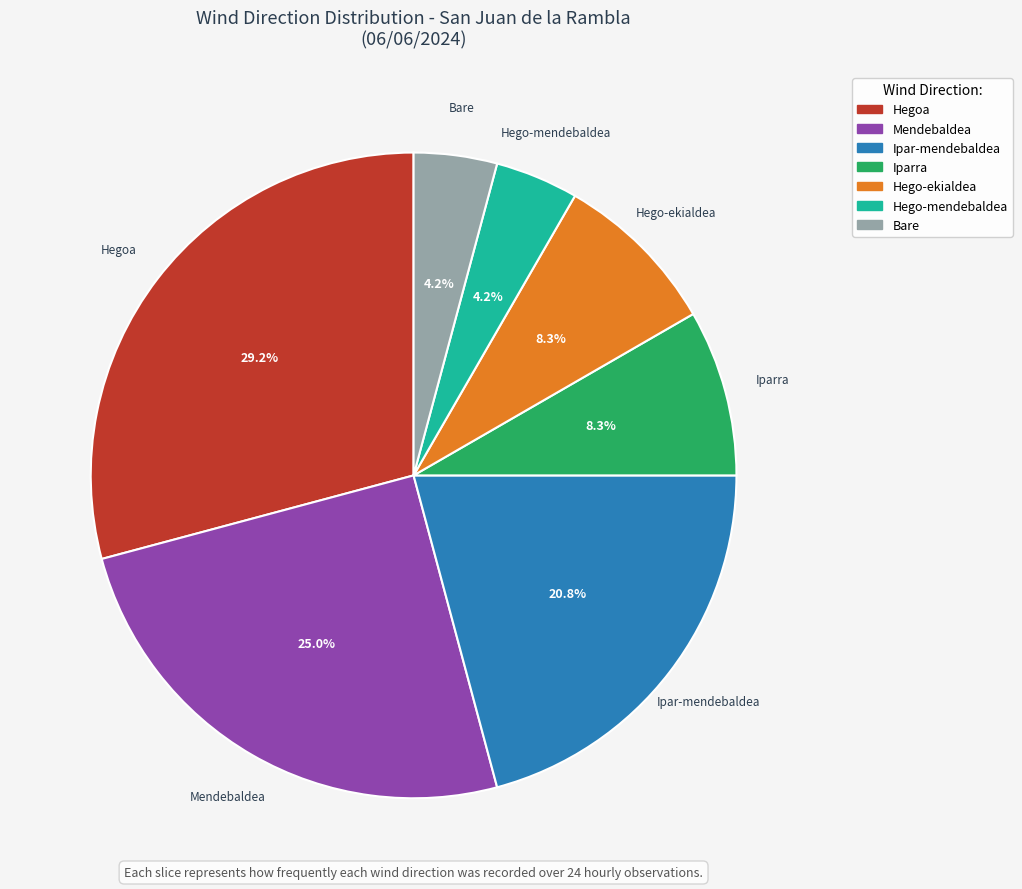

Count the number of slices in the pie.

7